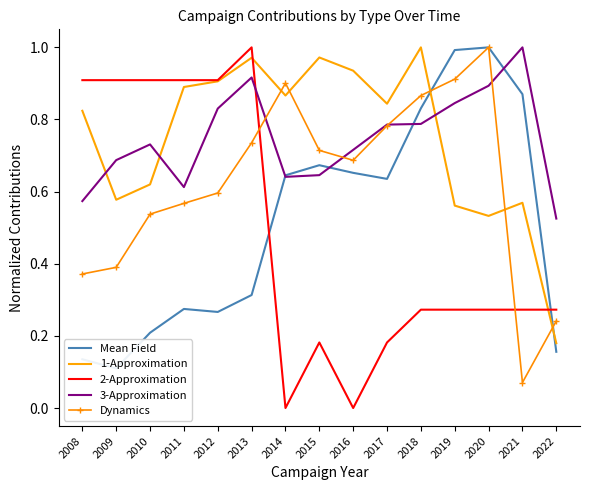

True or false: 3-Approximation and 1-Approximation cross at least once.

True